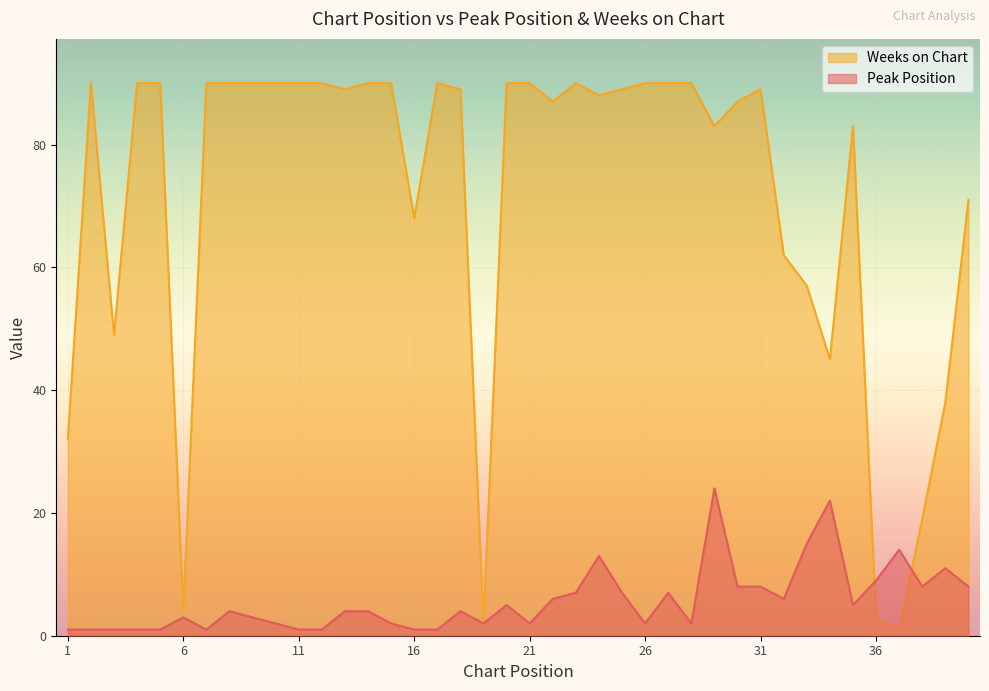

What is the sum of the Weeks on Chart values at 39 and 4?

128